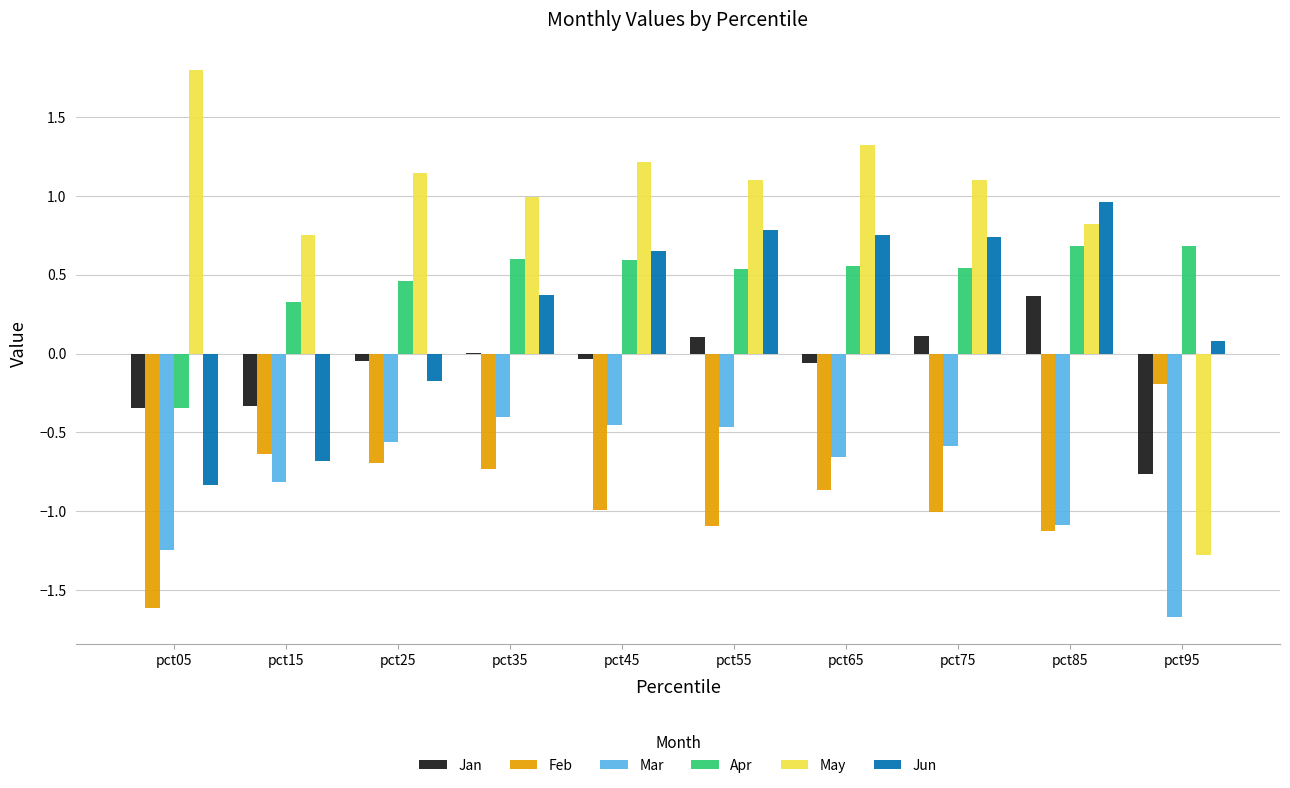

The Jan series shows 0.4 at pct85. True or false?

True